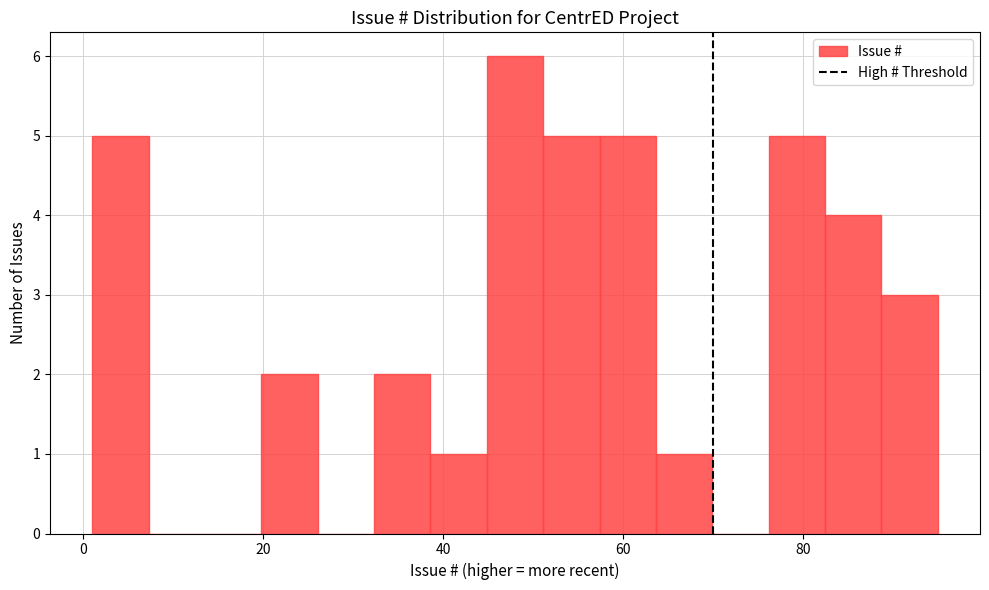

Around what value on the x-axis is the tallest bar? Give the approximate position of its centre, as read against the axis.

48